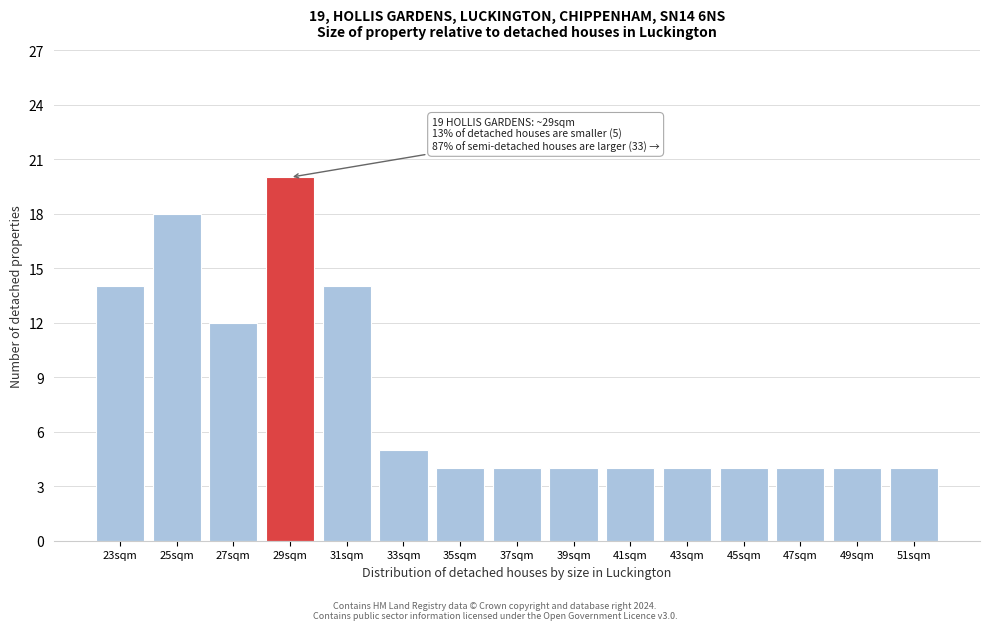

Reading left to right, what are all the values shown in this chart?

14	18	12	20	14	5	4	4	4	4	4	4	4	4	4